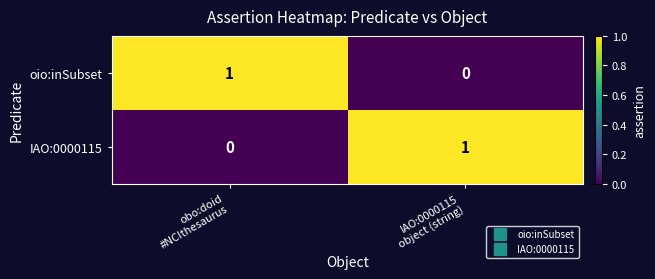

At how many categories does at least one series exceed 0?

2